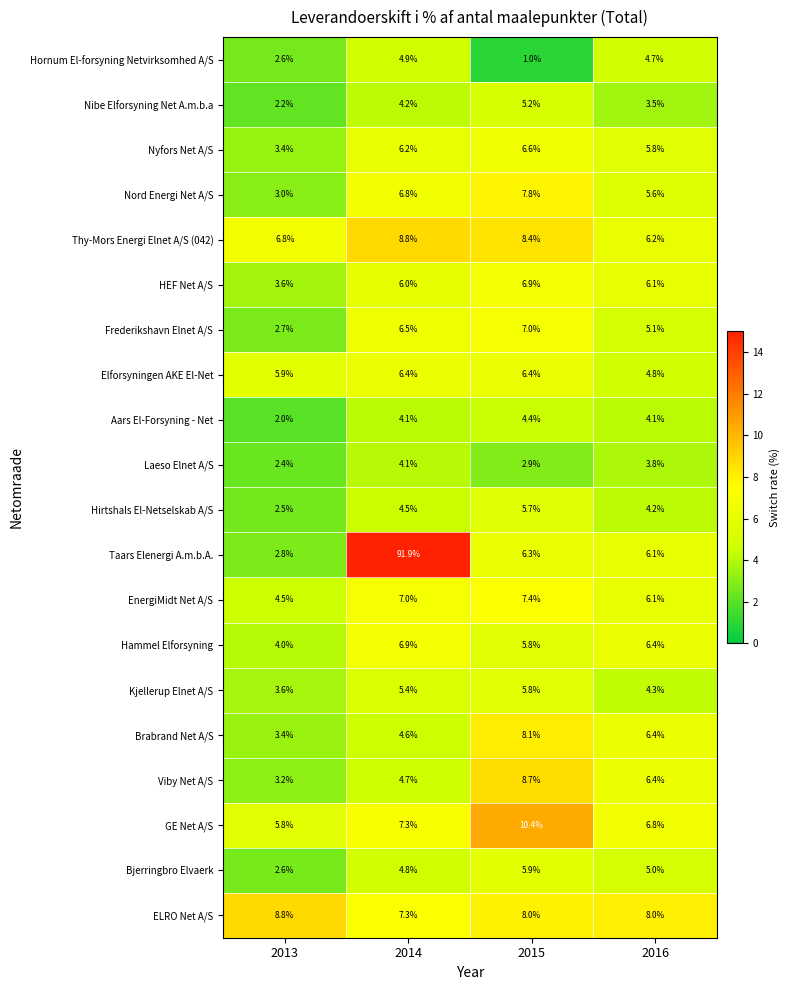

What is the spread (max minus min) of values at 2013?

6.8